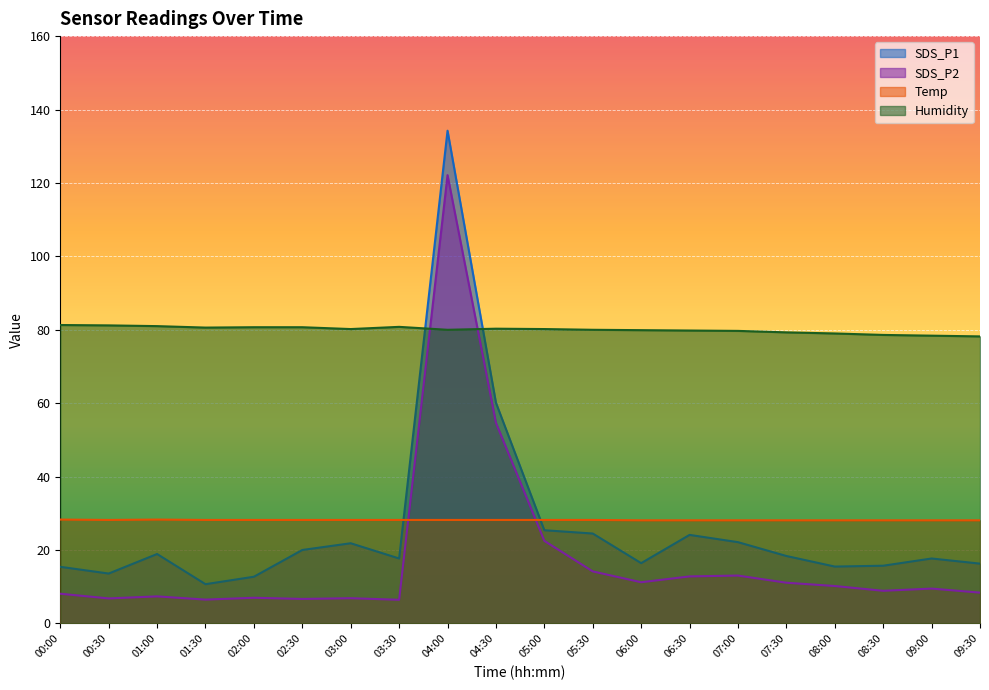

True or false: SDS_P2 and Humidity intersect in this chart.

True